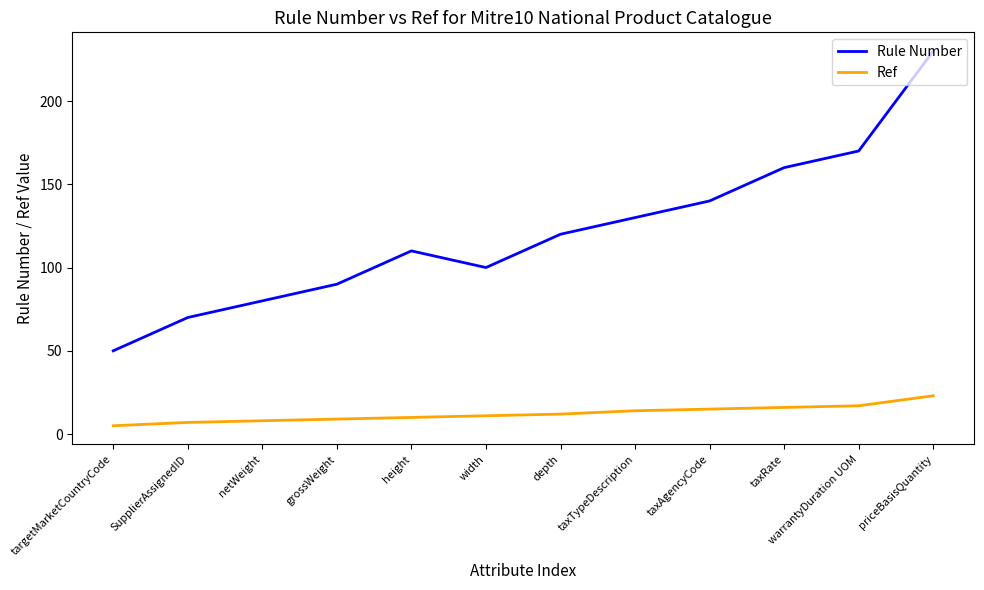

True or false: Ref has a value of 5 at targetMarketCountryCode.

True